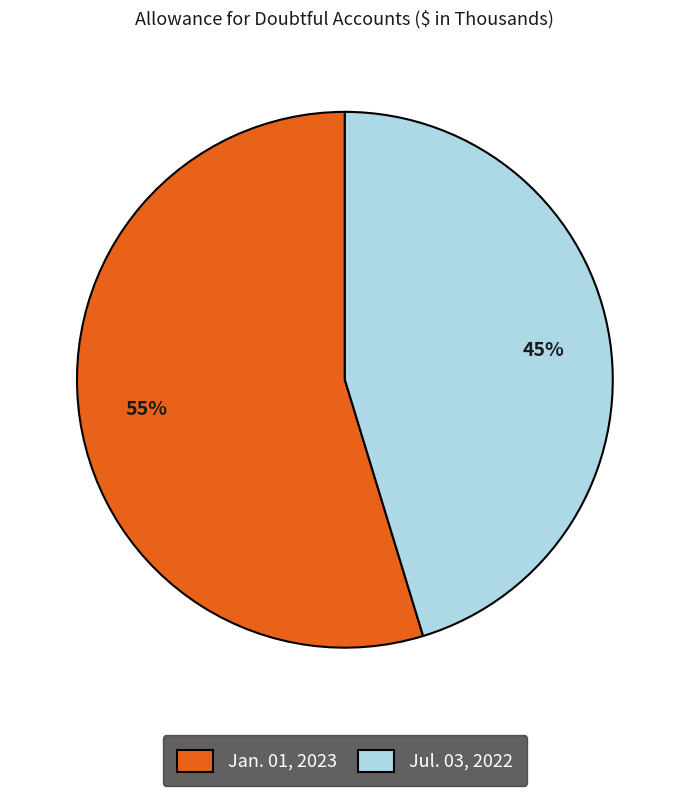

Do Jul. 03, 2022 and Jan. 01, 2023 together represent more than half of the pie?

Yes